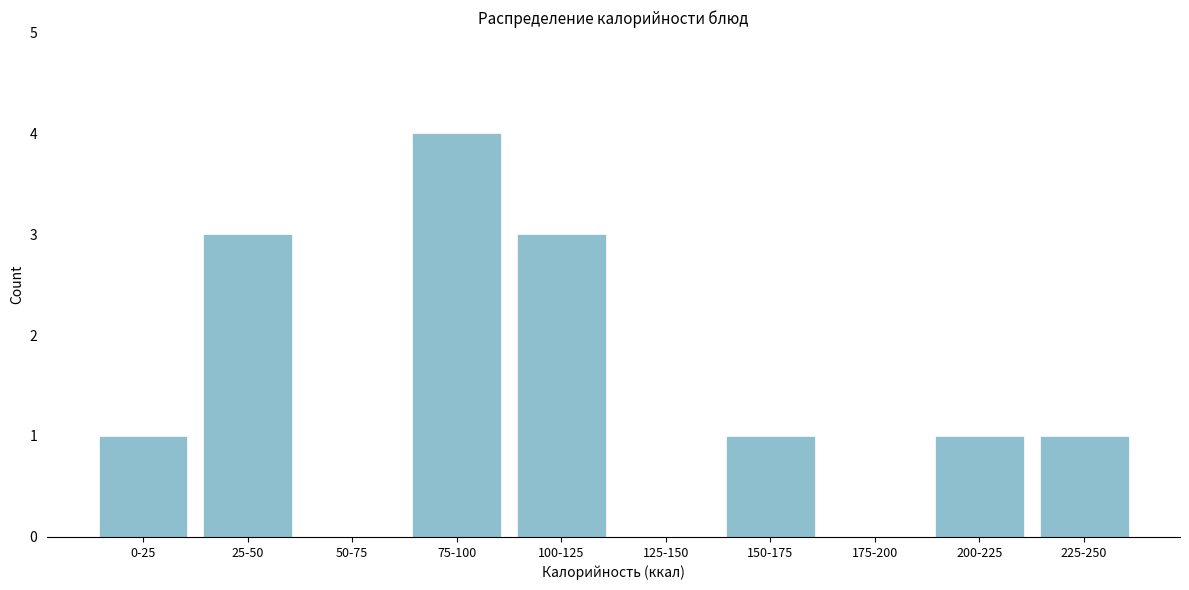

Reading right to left, what are all the values shown in this chart?

225-250=1	200-225=1	175-200=0	150-175=1	125-150=0	100-125=3	75-100=4	50-75=0	25-50=3	0-25=1